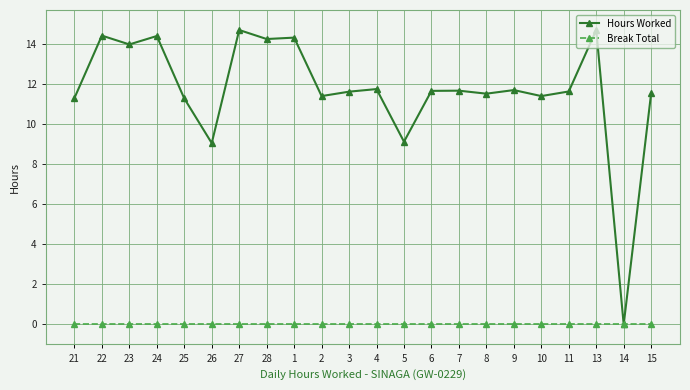

What is the difference between the highest and lowest values at 6?

11.7